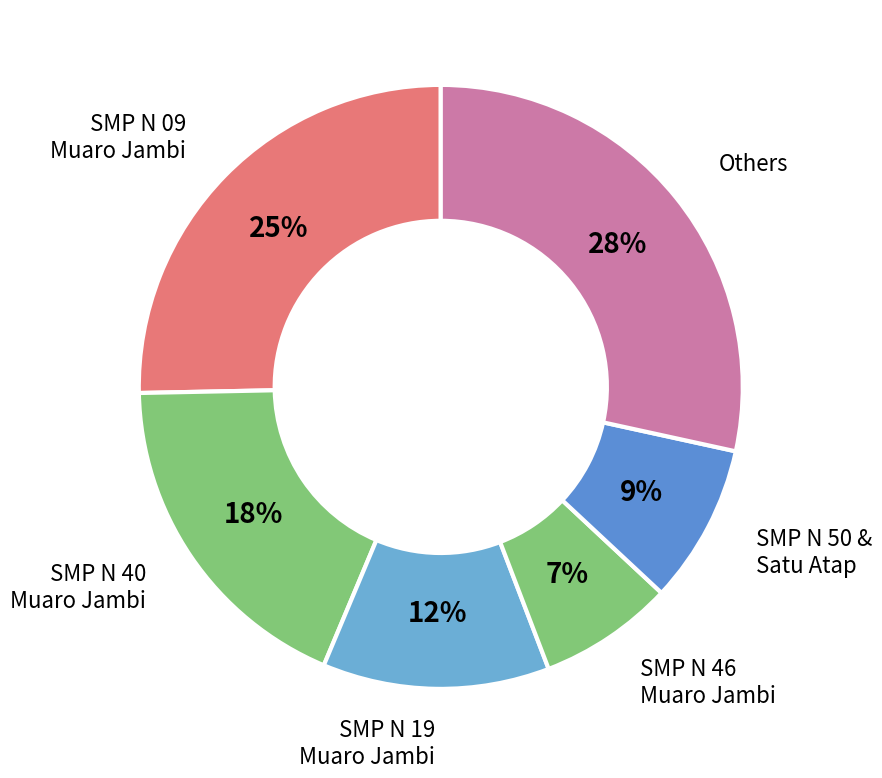

How many slices are in this pie chart?

6